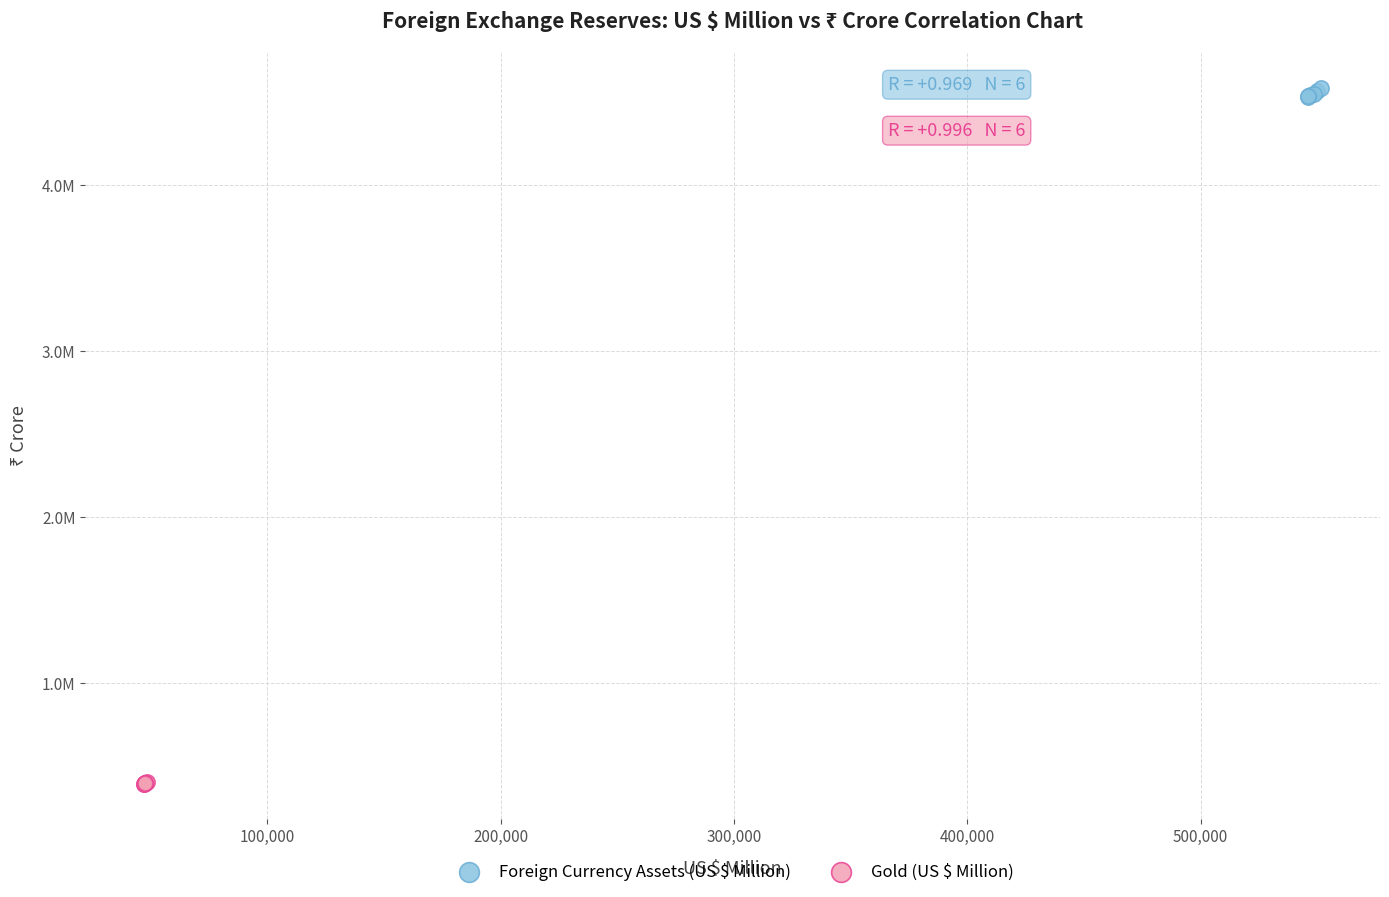

Which series reaches the minimum Y coordinate?

Gold (US $ Million)